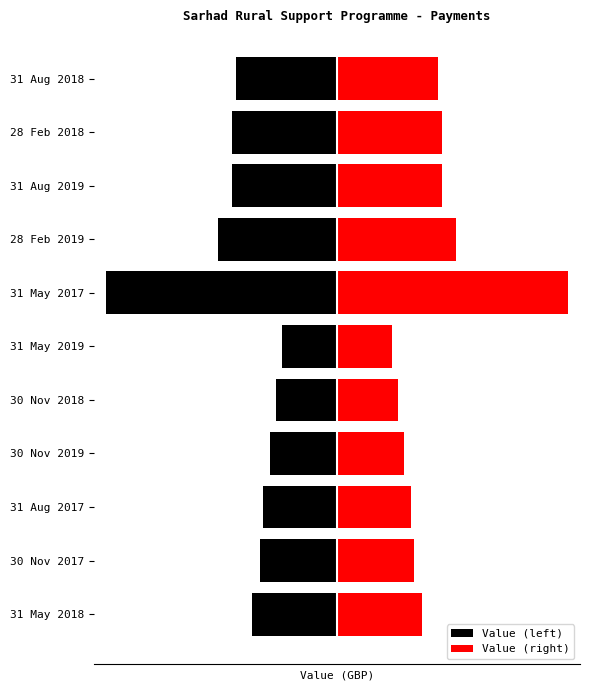

What is the average value of the Value (left) series?

-57749.6